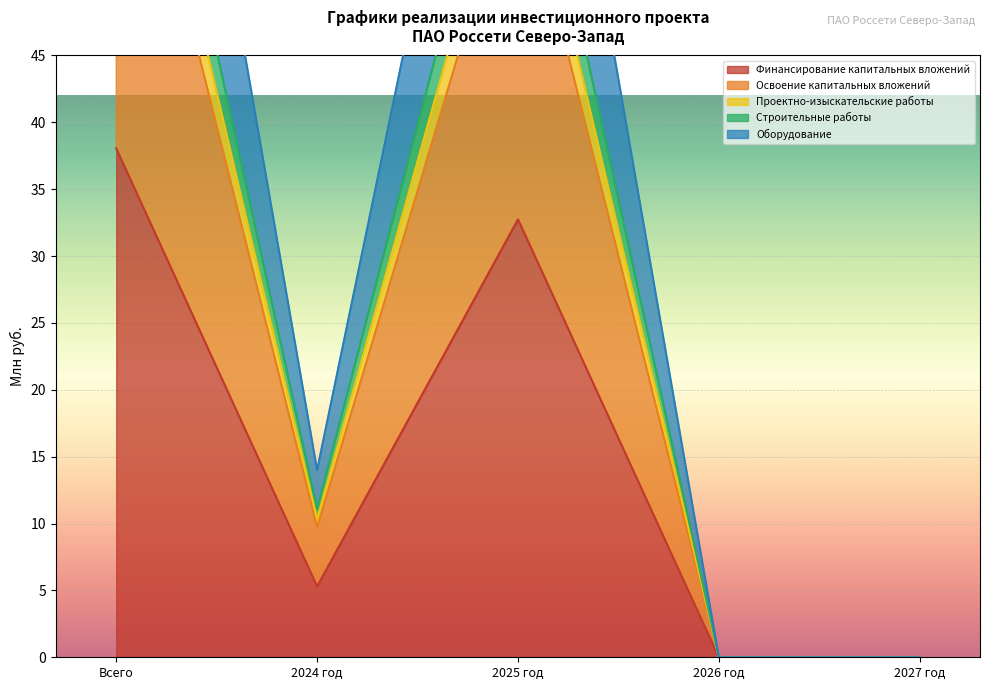

What is the sum of the Финансирование капитальных вложений values at Всего and 2027 год?

38.0